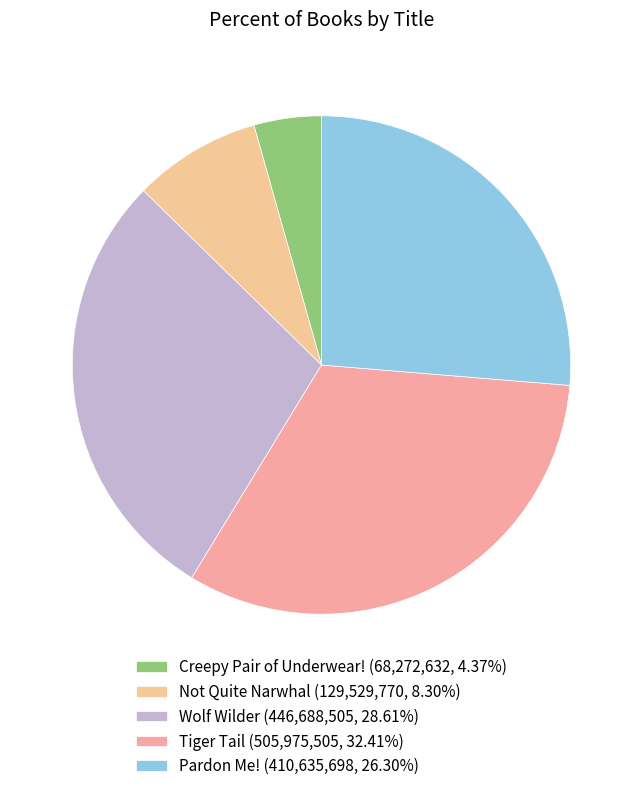

How much of the chart is everything except Wolf Wilder?

71.4%